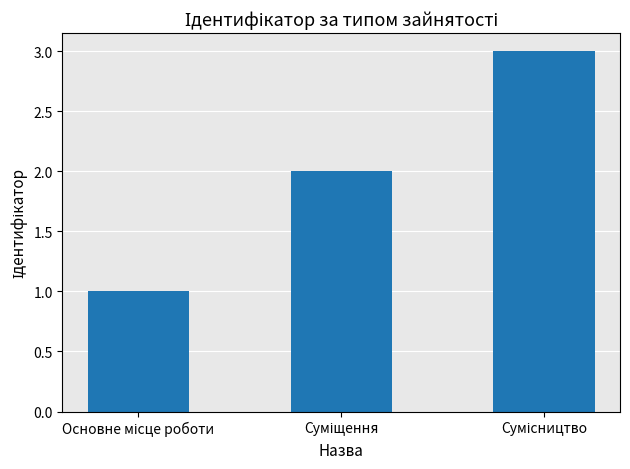

Are the bars horizontal?

No